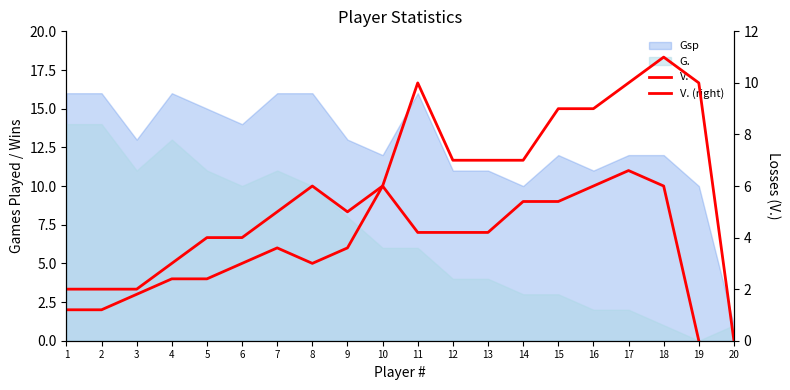

How many lines are shown in the chart?

2